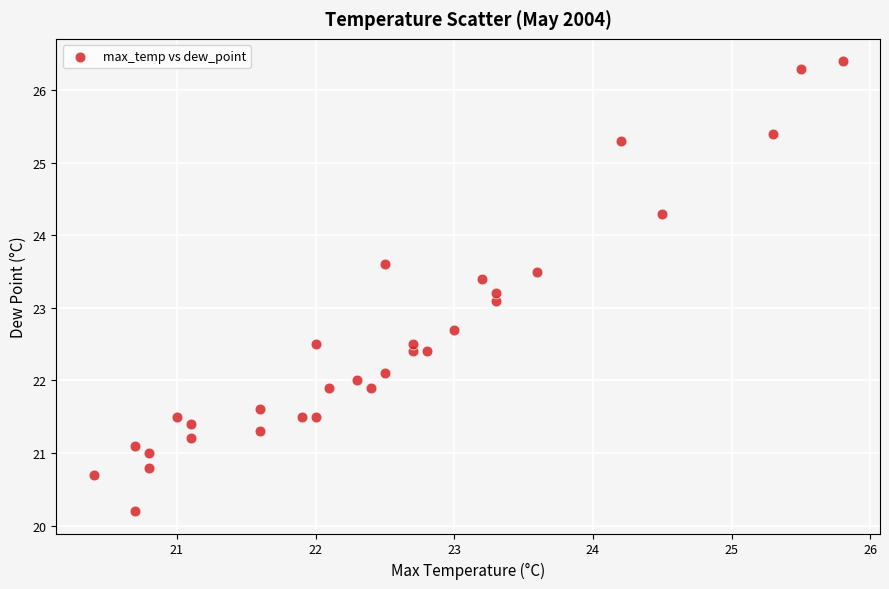

What Y value in the scatter plot is closest to 23?

23.1